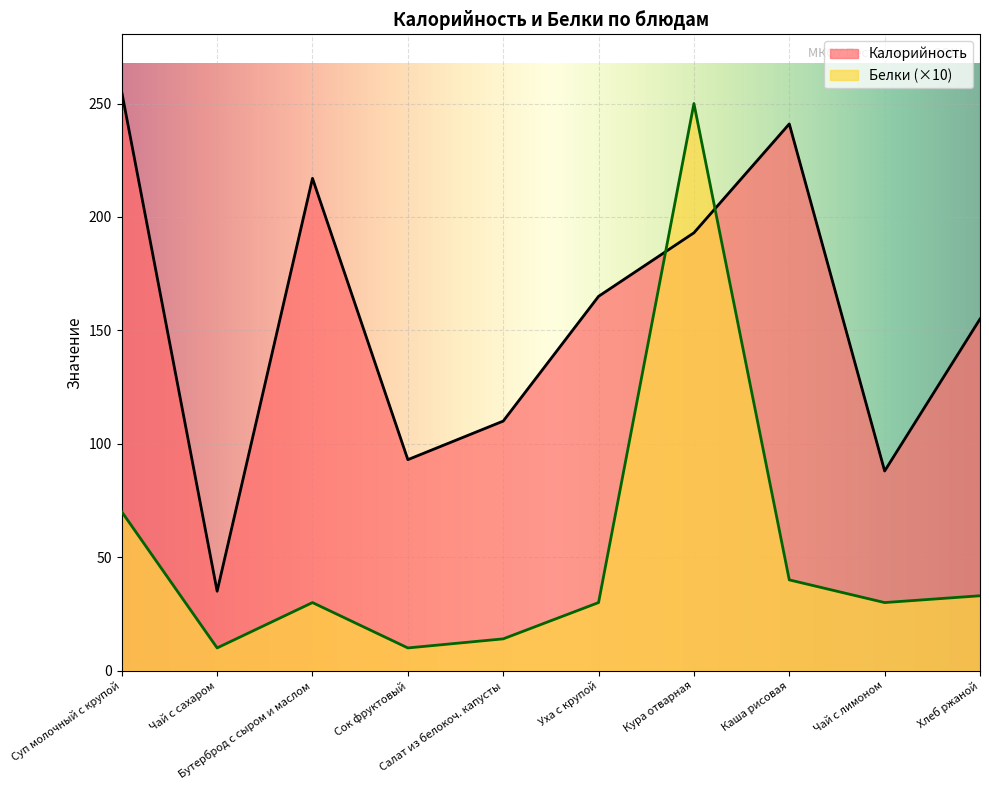

What is the sum of all Калорийность values?

1552